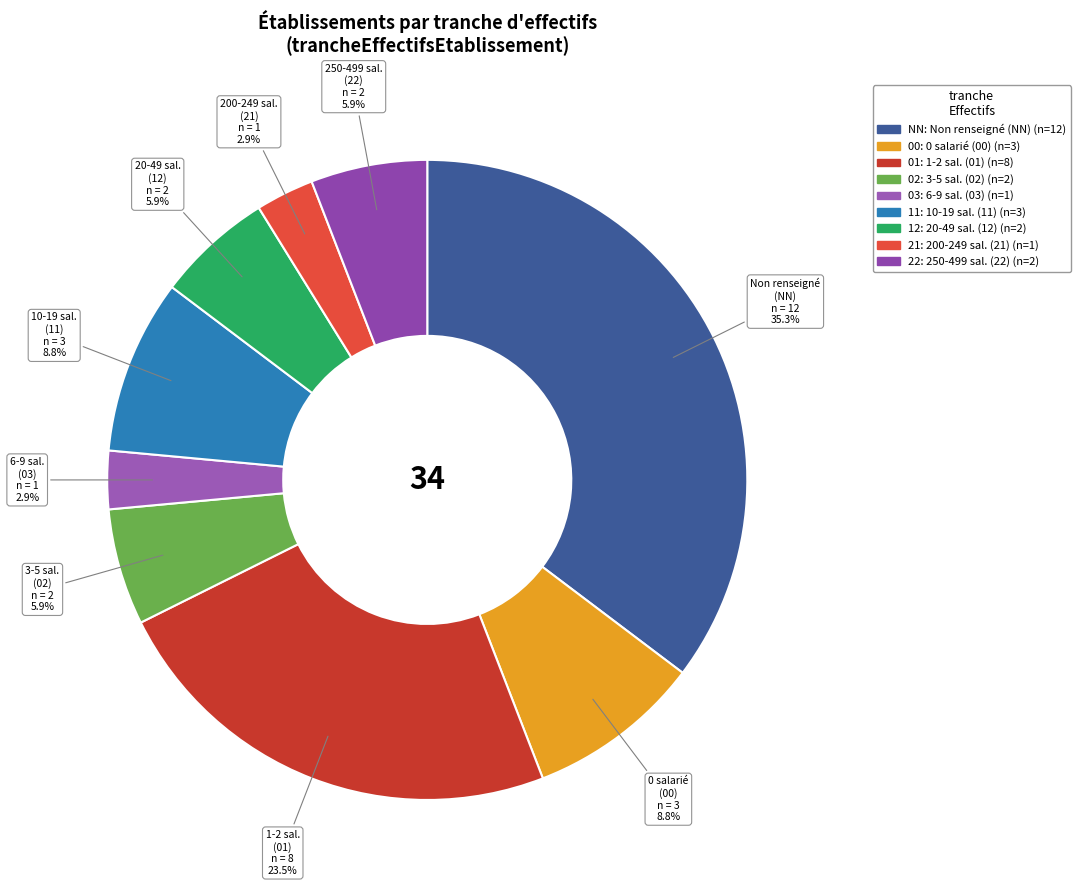

To the nearest percent, what is the combined percentage of 01 and 22?

29%